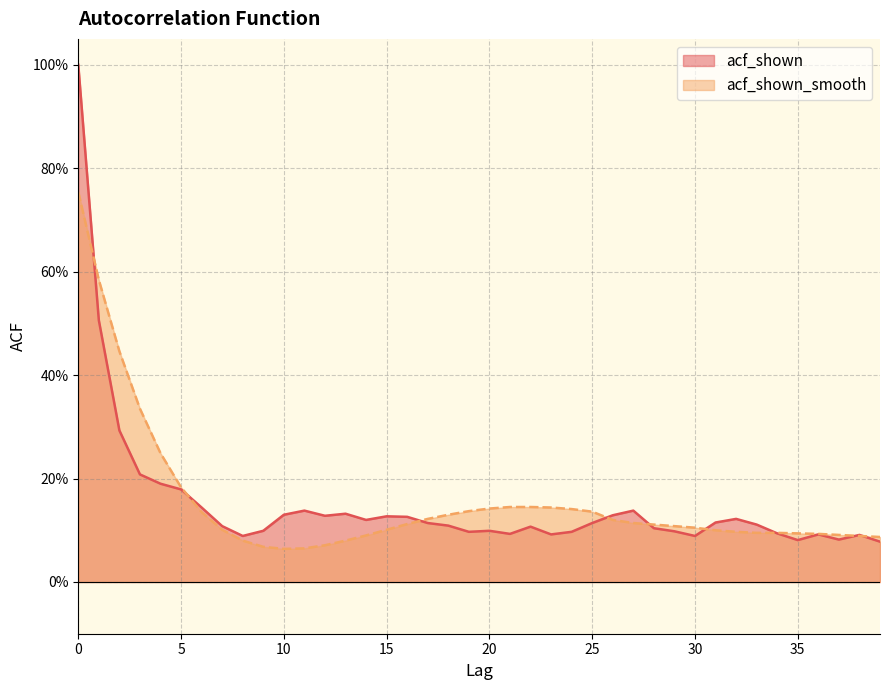

Rank the series by their average value, from lowest to highest.

acf_shown, acf_shown_smooth